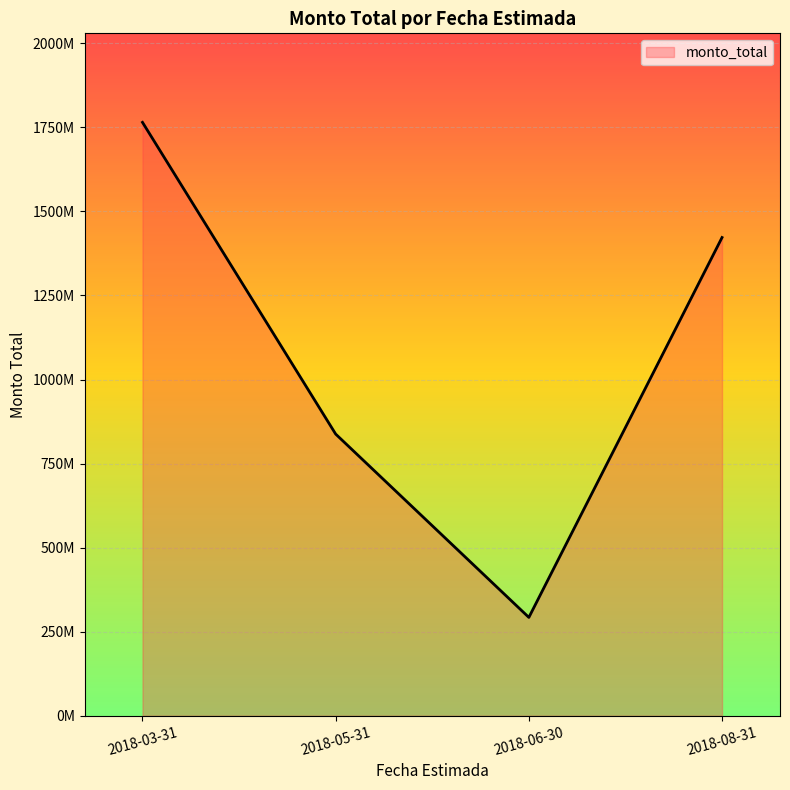

Does the chart have visible grid lines?

Yes